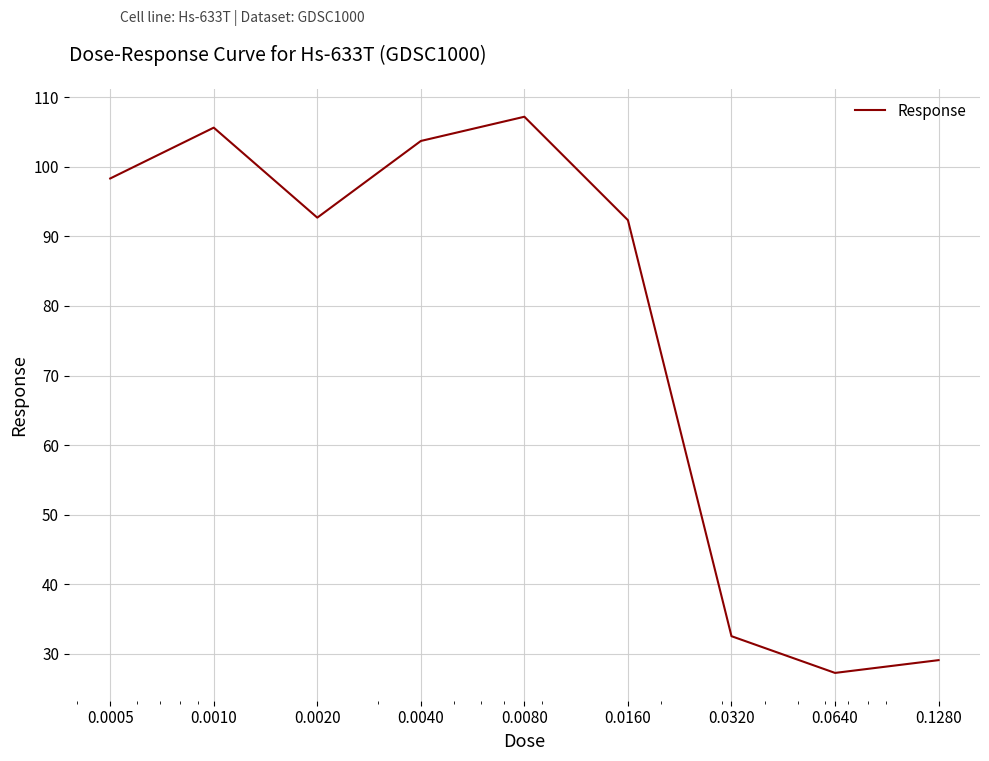

What is the smallest value displayed?

27.3